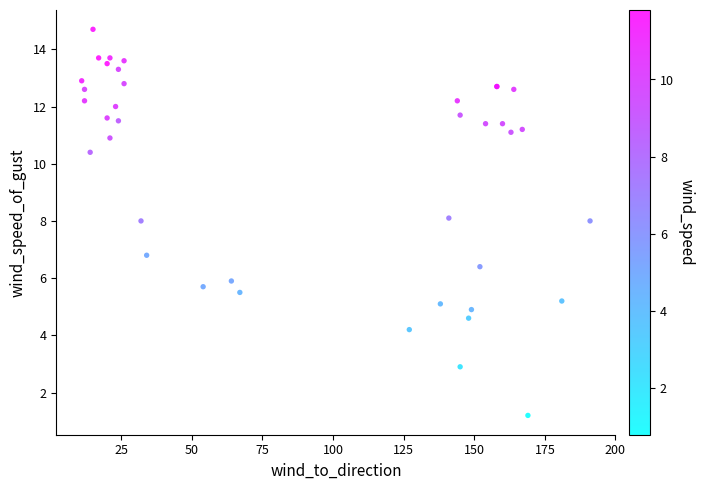

What Y value in the scatter plot is closest to 7?

6.8